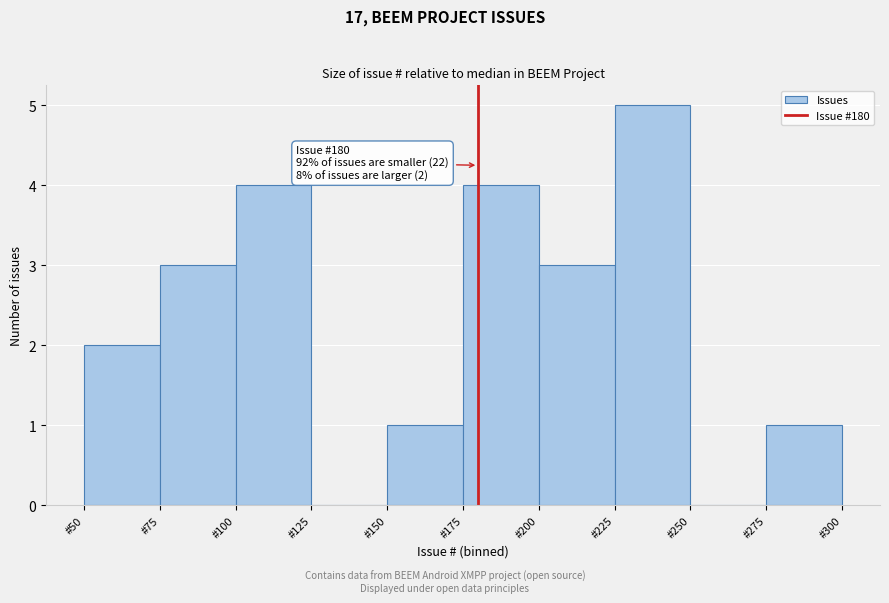

Over which range of the x-axis is the bar tallest?

225 to 250